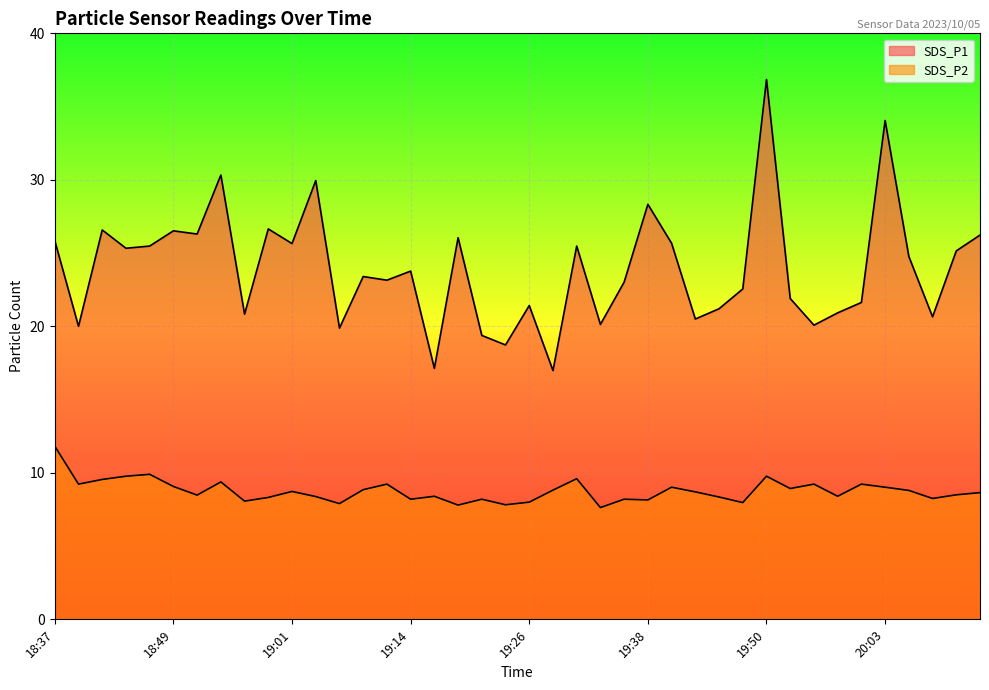

True or false: SDS_P2 has more than 0 interior local peaks.

True